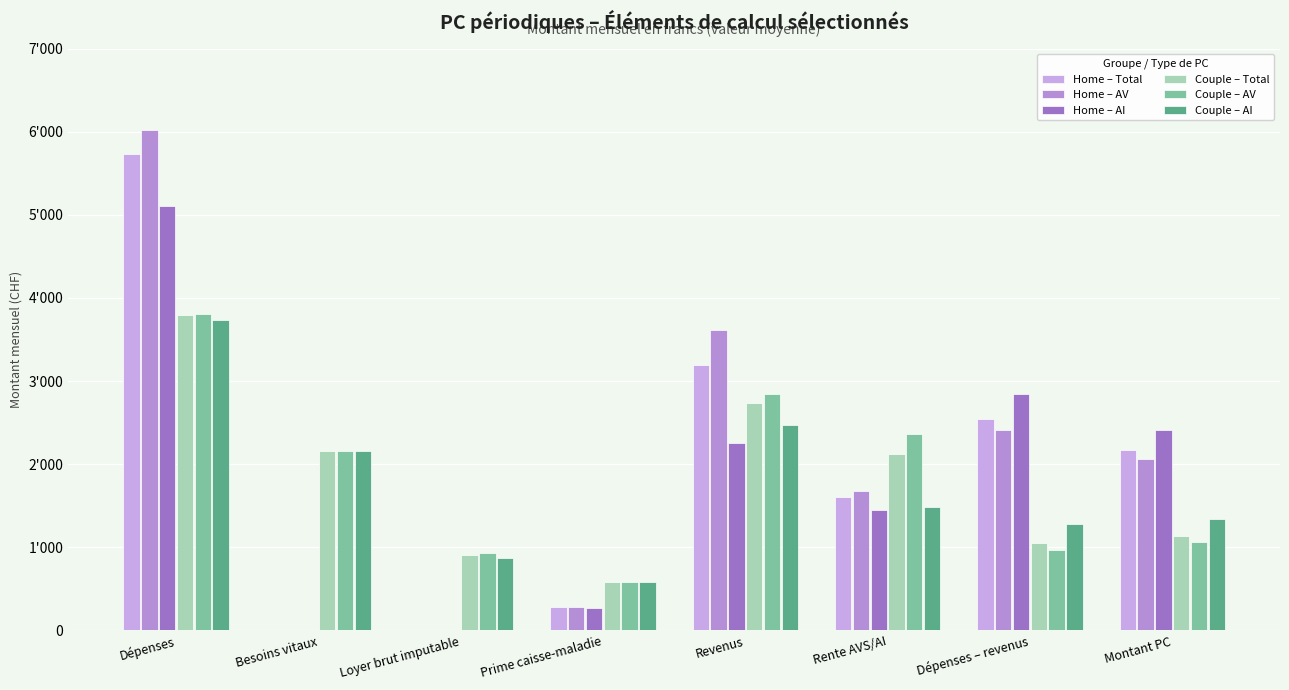

Are the bars grouped side by side (vs. stacked)?

Yes